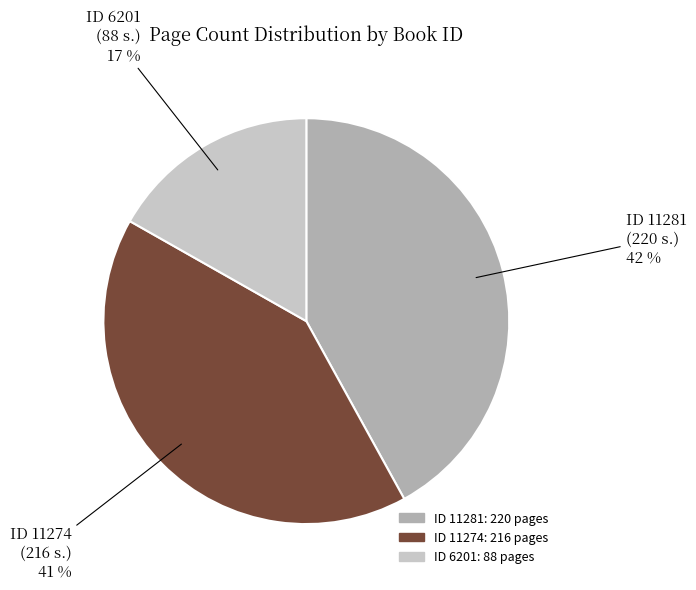

Does any single category account for the majority?

No